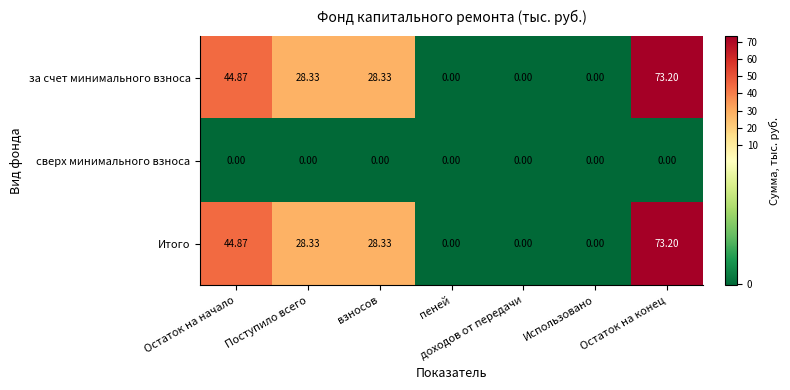

Where does the за счет минимального взноса series first go above 28?

Остаток на начало